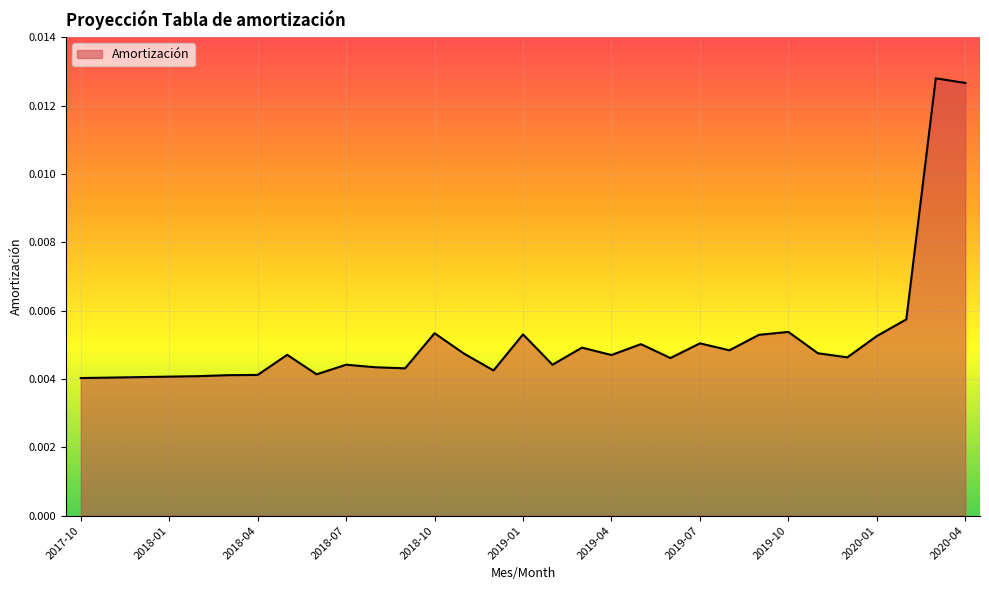

How many lines are shown in the chart?

1